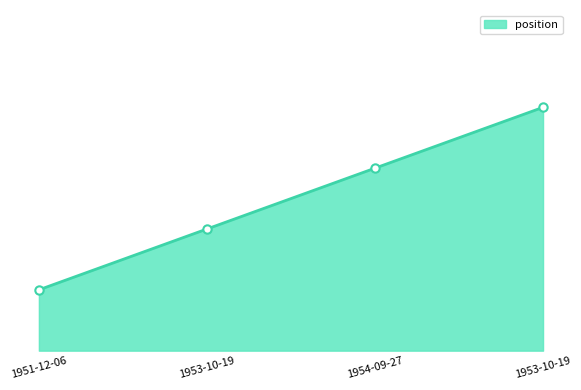

What is the ratio of the value at 1954-09-27 to the value at 1953-10-19?

1.5